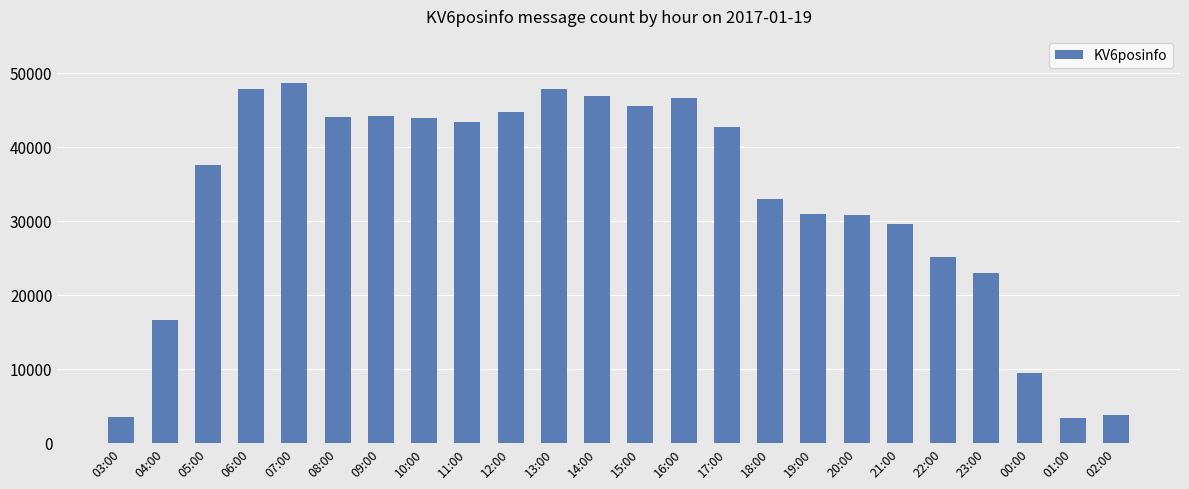

What is the average value?

33026